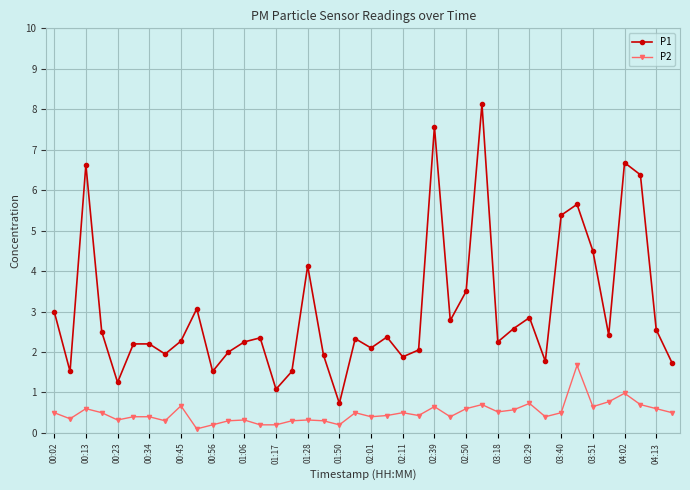

Which series has the largest total across all categories?

P1